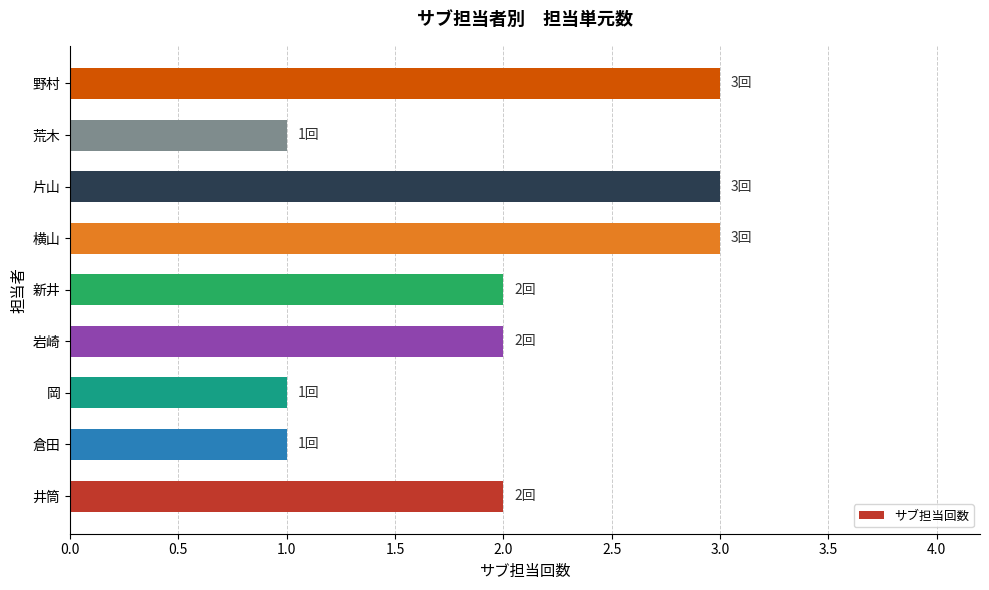

Which has a higher value, 荒木 or 井筒?

井筒